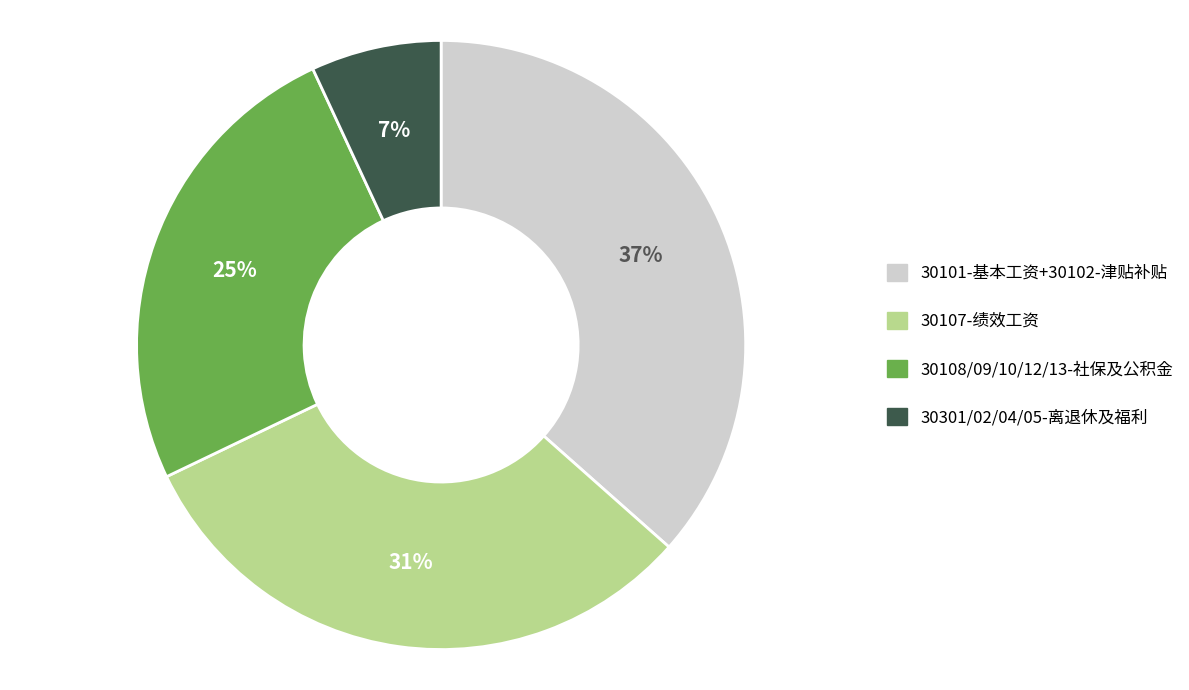

To the nearest percent, what is the average slice percentage?

25%